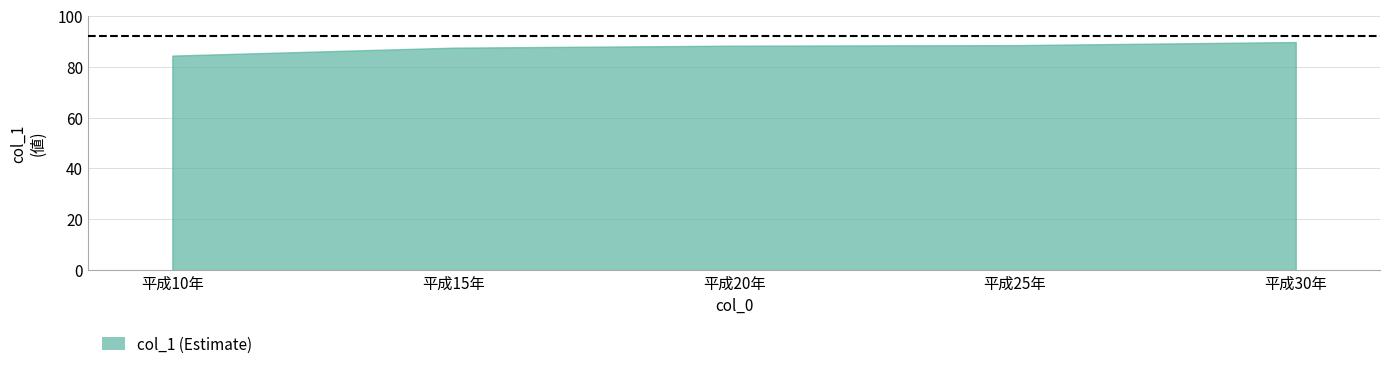

At which category does the chart reach its peak across all series?

平成30年